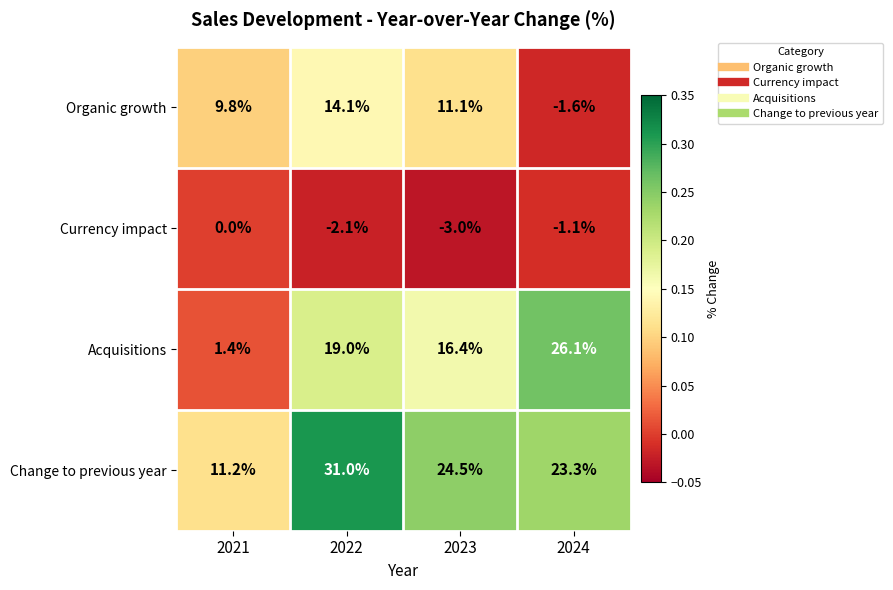

What is the difference between the maximum and minimum values in the Change to previous year series?

19.8